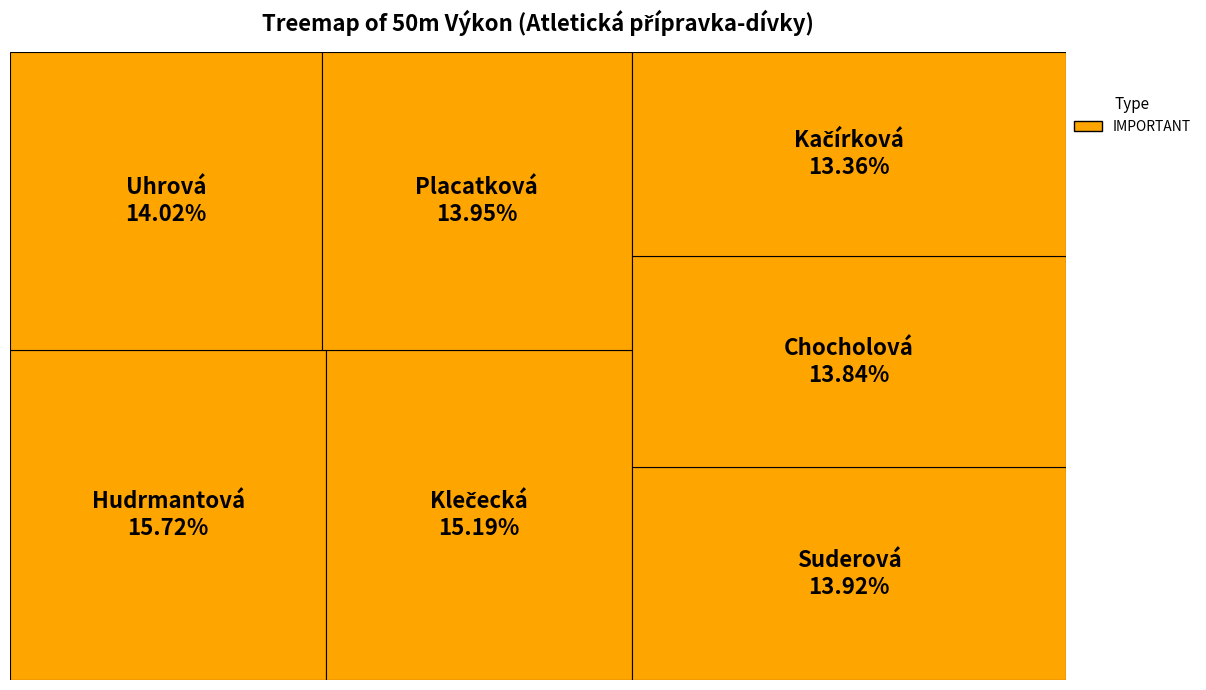

Rank the categories by value from lowest to highest.

Kačírková Kristýna, Chocholová Monika, Suderová Nikol, Placatková Bára, Uhrová Adéla, Klečecká Helena, Hudrmantová Sabina